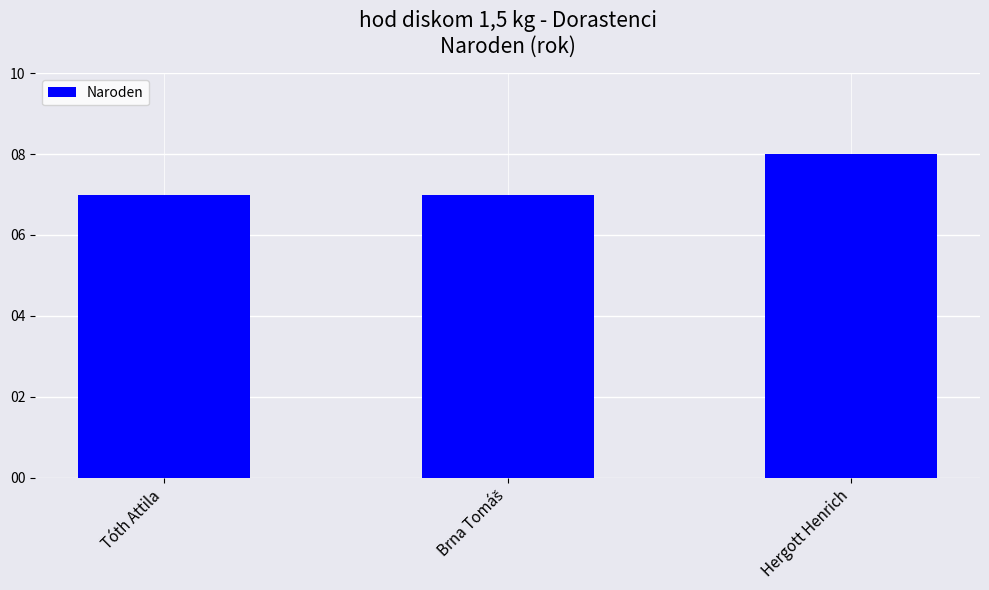

Read the value at Hergott Henrich.

8